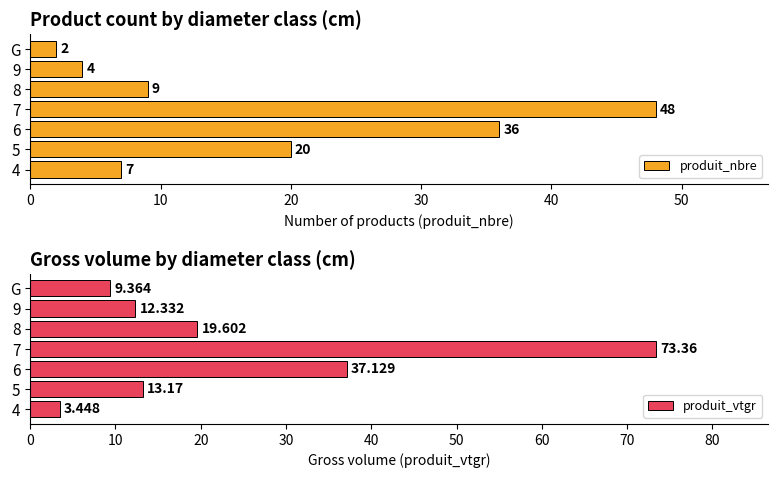

Rank the categories by produit_vtgr value from lowest to highest.

4, G, 9, 5, 8, 6, 7